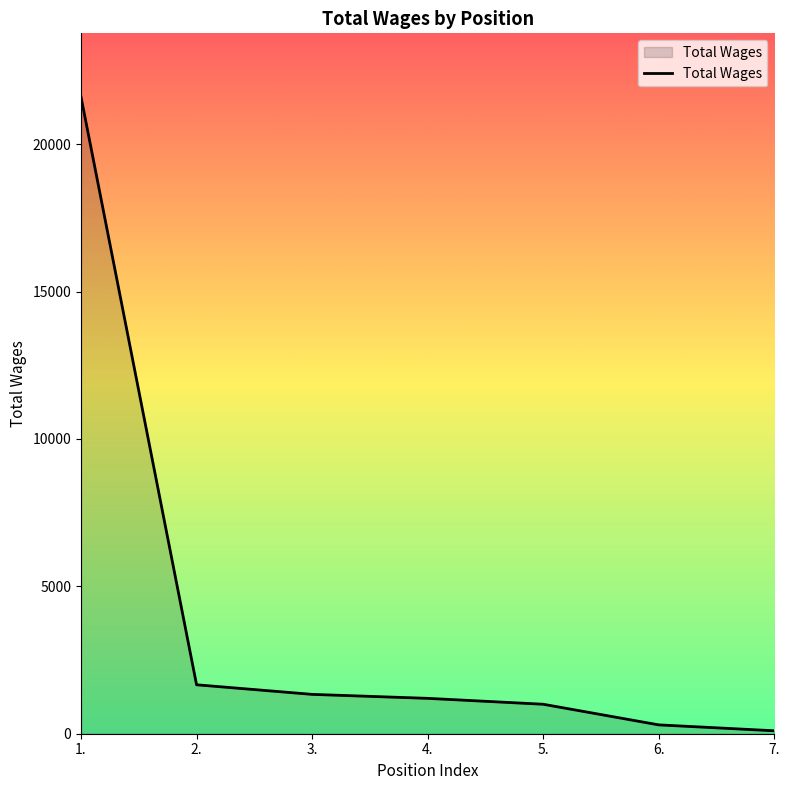

Which category has the highest value across all series?

1.